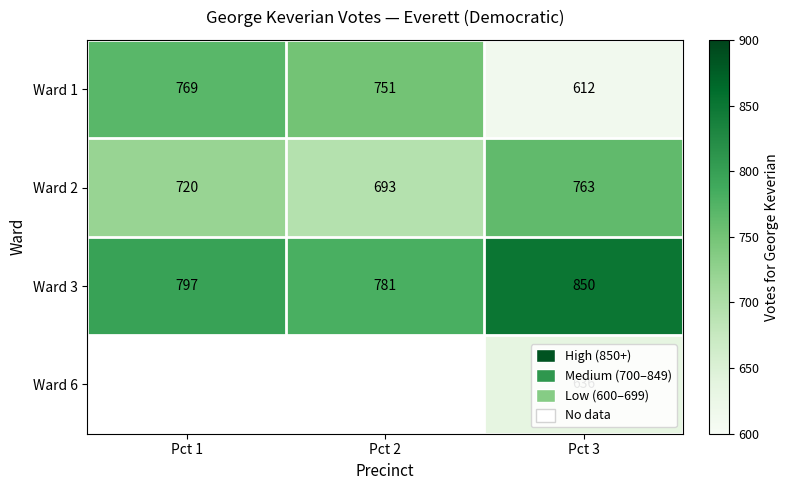

How many Ward 2 values are between 693 and 763?

3